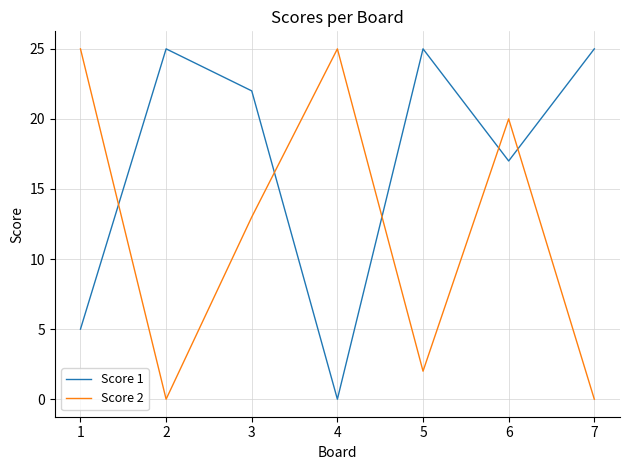

Reading left to right, what are all the values shown in this chart?

Score 1: 5	25	22	0	25	17	25
Score 2: 25	0	13	25	2	20	0